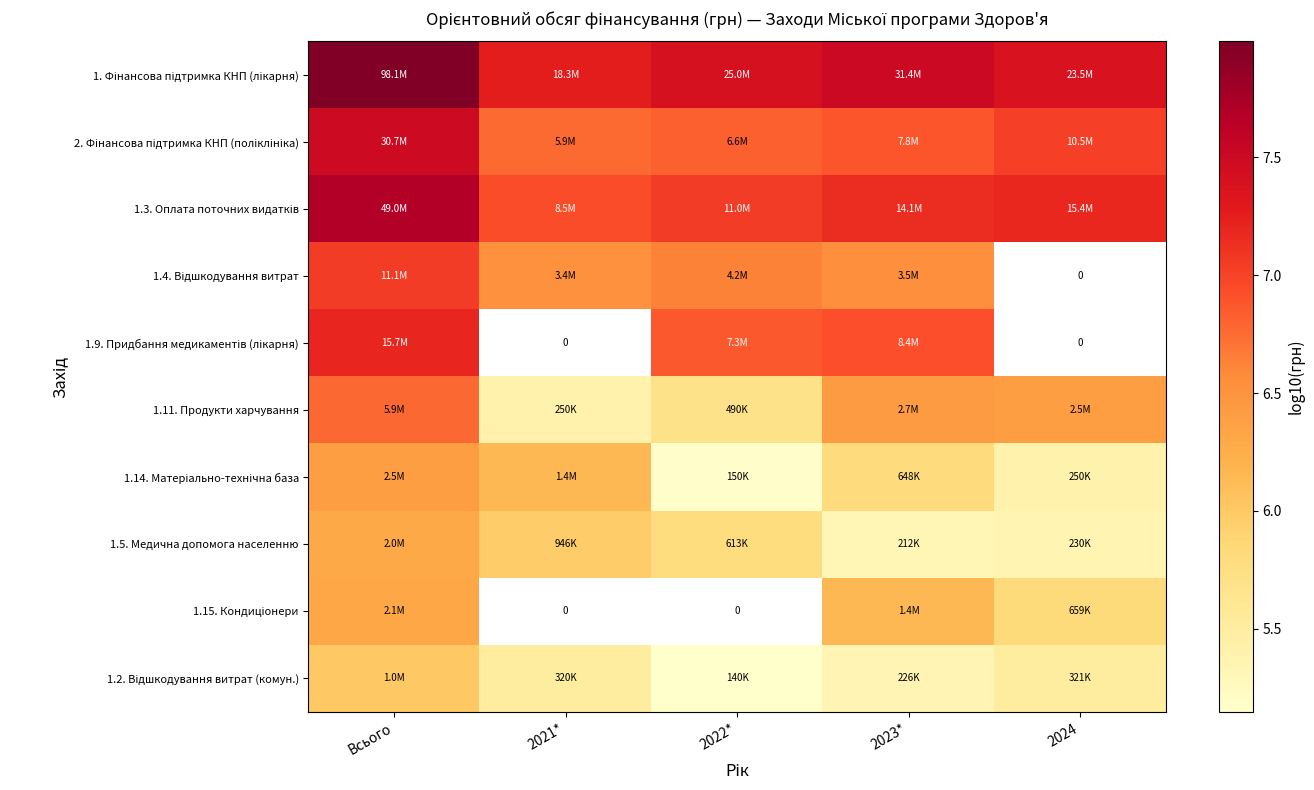

List the series in order of their peak value, highest first.

1. Фінансова підтримка КНП (лікарня), 1.3. Оплата поточних видатків, 2. Фінансова підтримка КНП (поліклініка), 1.9. Придбання медикаментів (лікарня), 1.4. Відшкодування витрат, 1.11. Продукти харчування, 1.14. Матеріально-технічна база, 1.15. Кондиціонери, 1.5. Медична допомога населенню, 1.2. Відшкодування витрат (комун.)